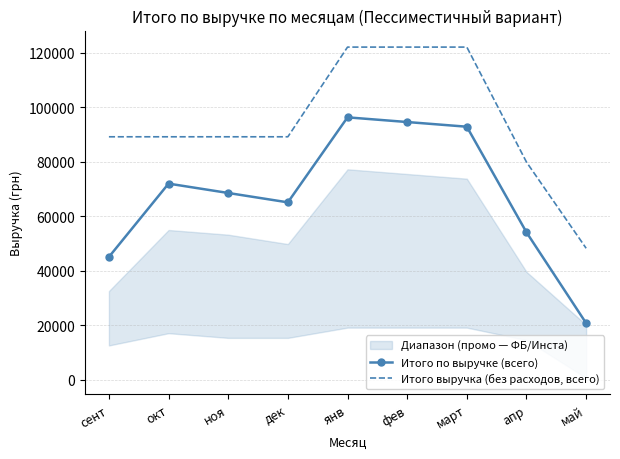

Is the value of Итого выручка (без расходов, всего) at сент greater than the value of Итого по выручке (всего) at апр?

Yes